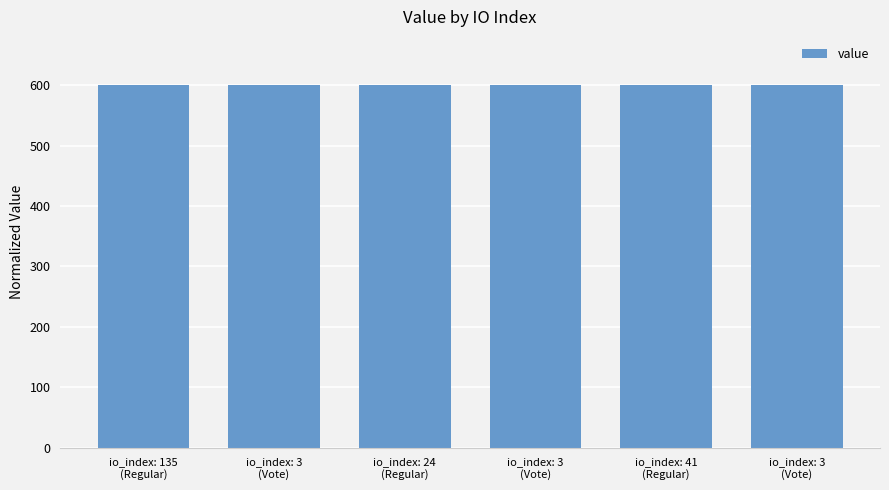

List the labels in order of value, largest first.

io_index: 41
(Regular), io_index: 3
(Vote), io_index: 135
(Regular), io_index: 3
(Vote), io_index: 24
(Regular), io_index: 3
(Vote)